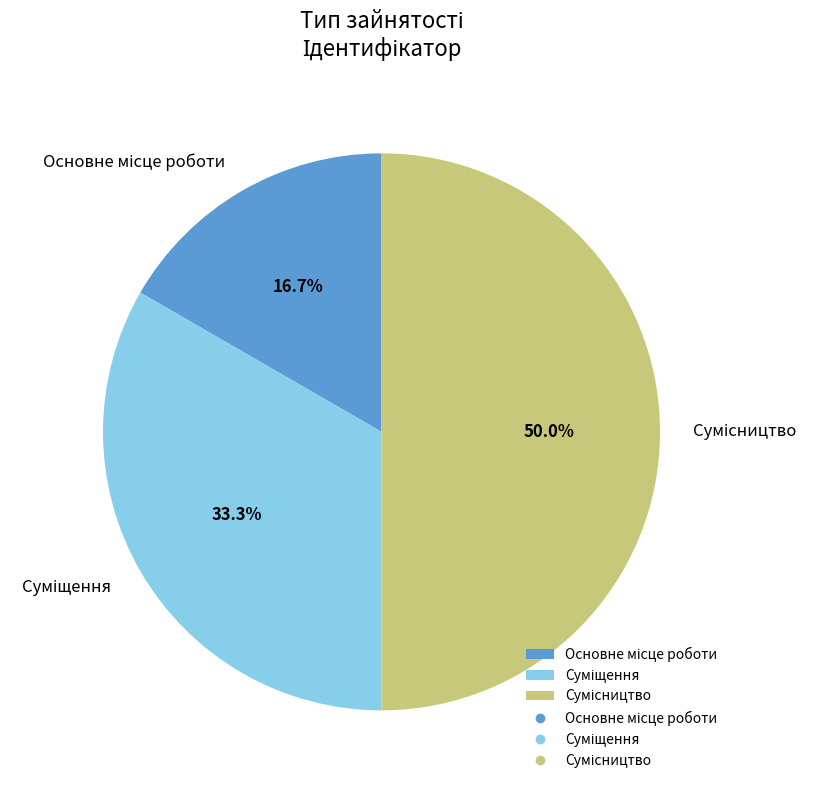

Count the number of slices in the pie.

3